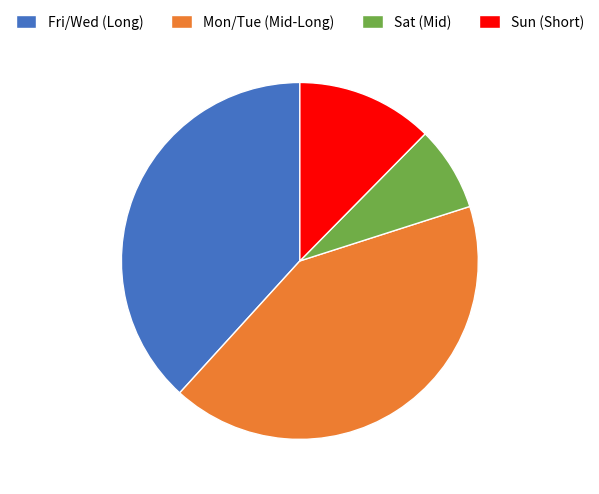

Does any single category account for the majority?

No